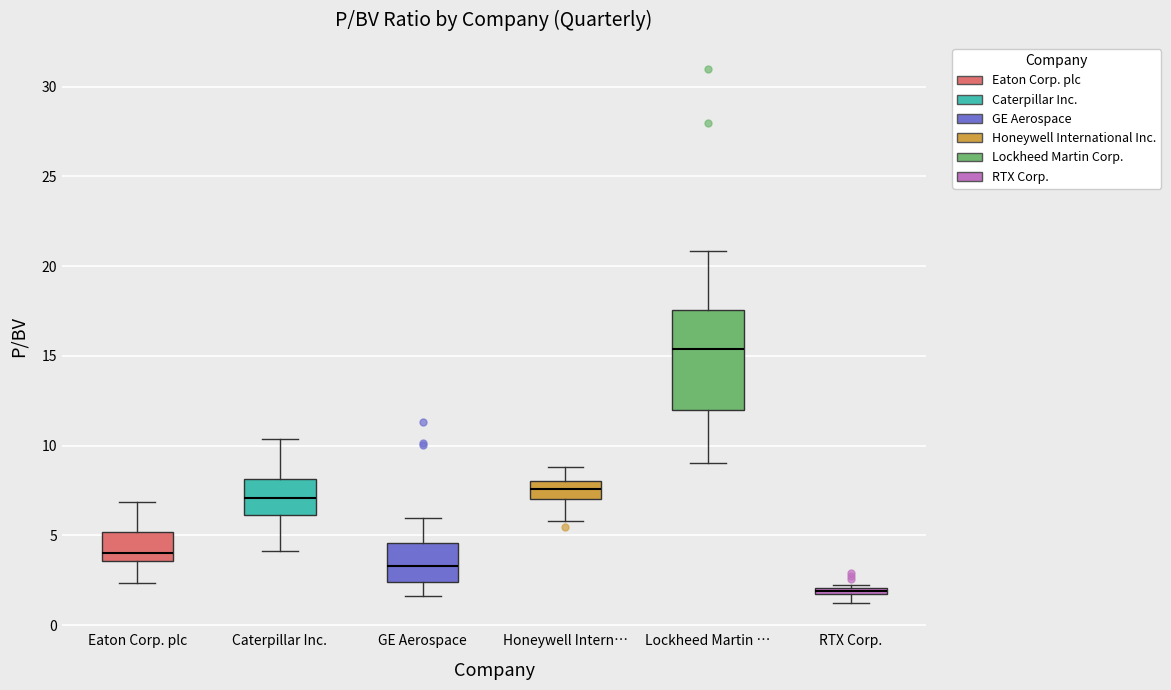

Comparing the boxes themselves (not the whiskers), which one is the tallest?

Lockheed Martin …